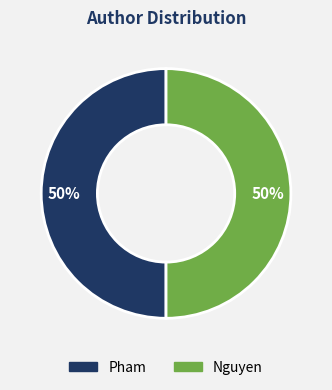

The Pham slice represents 60% of the pie. True or false?

False